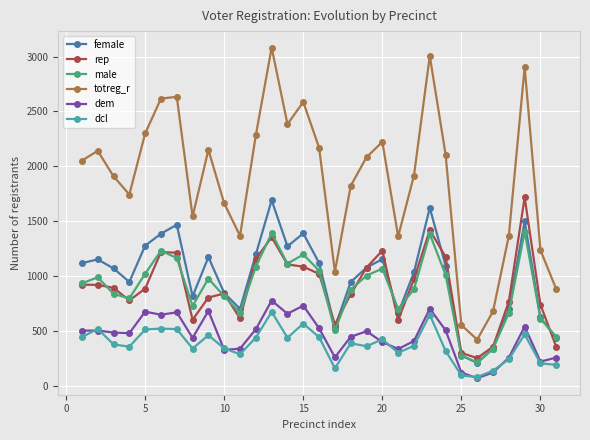

What is the value of the rep point at the 29th from the left?

1717